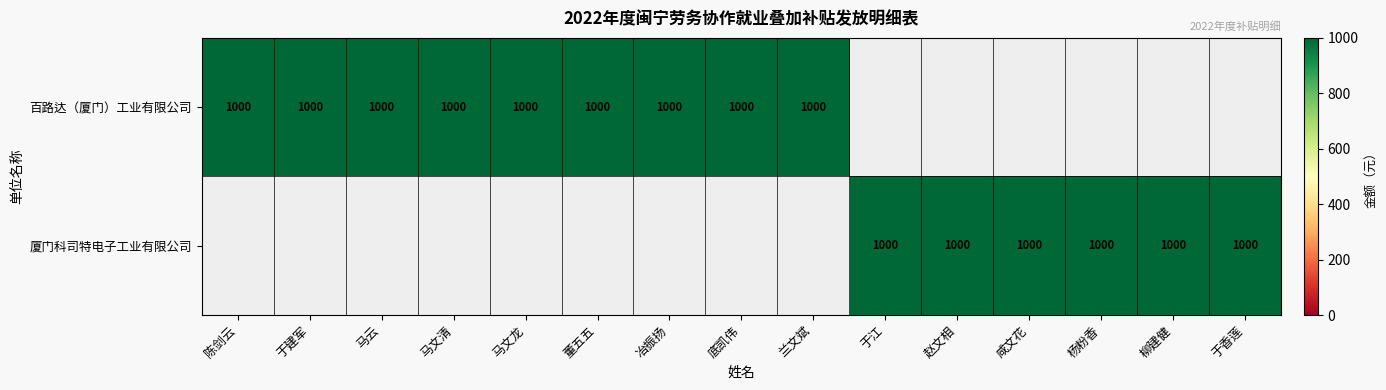

Between 7 and 12, which is larger?

7